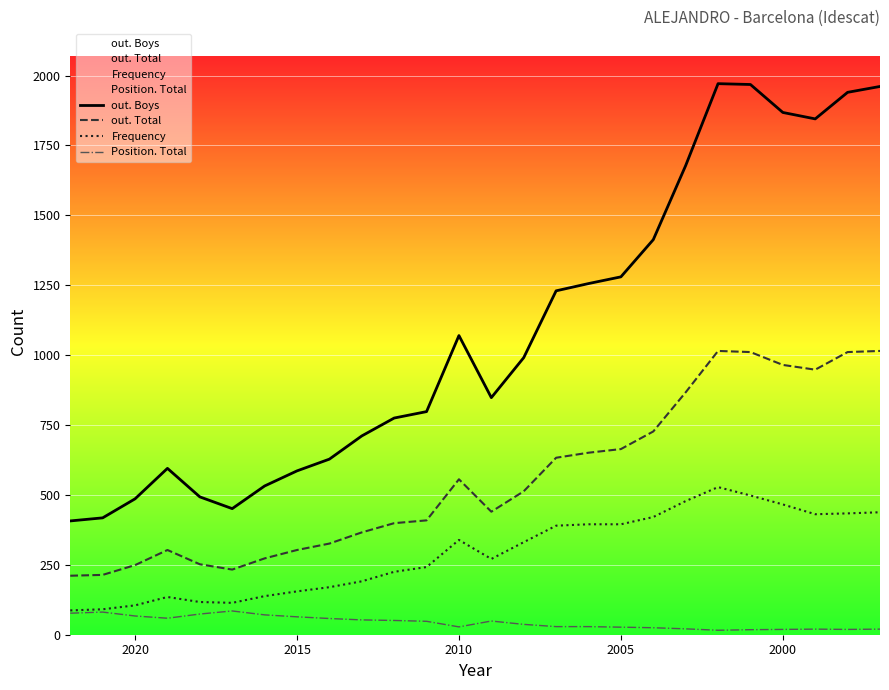

What is the value of the out. Boys point at the 3rd from the left?

486